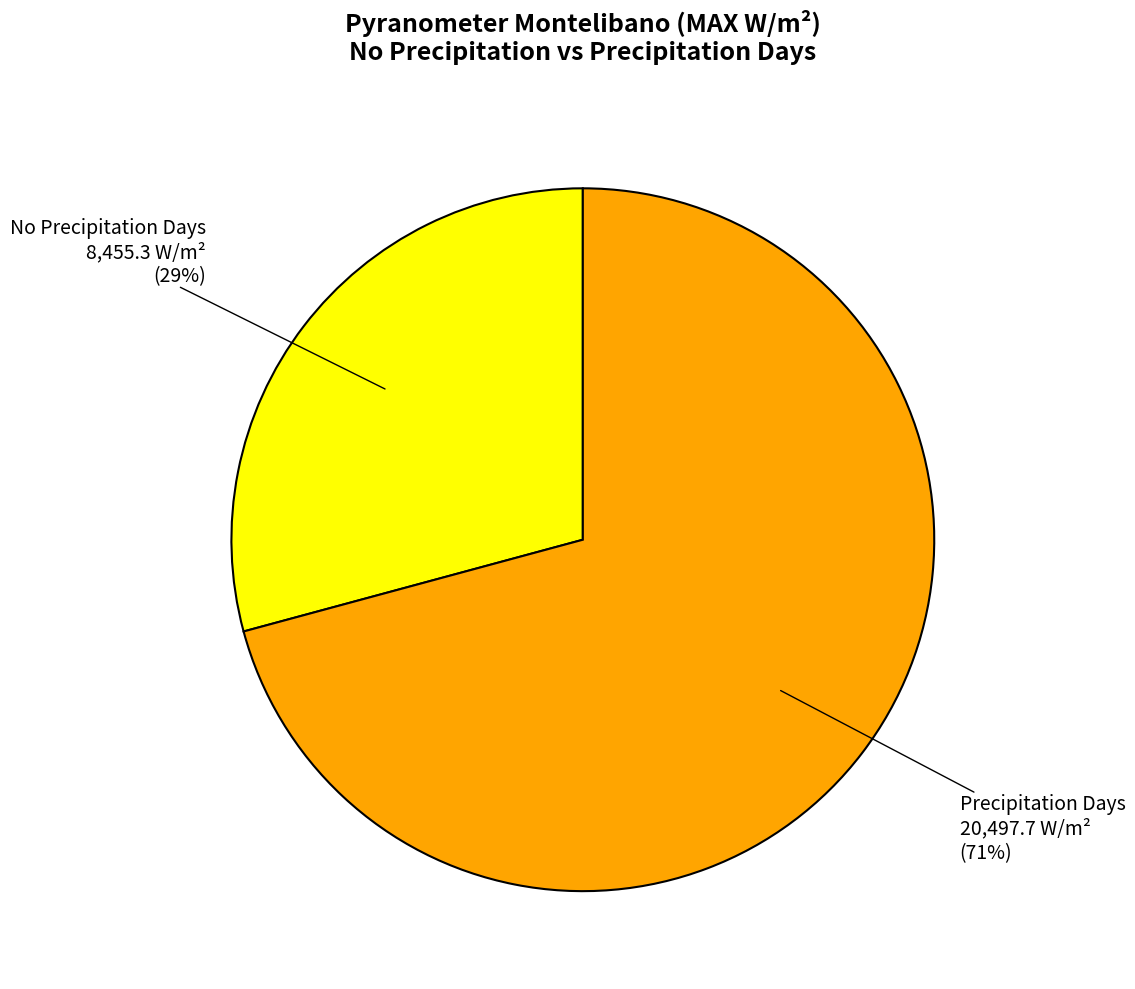

How many slices are in this pie chart?

2